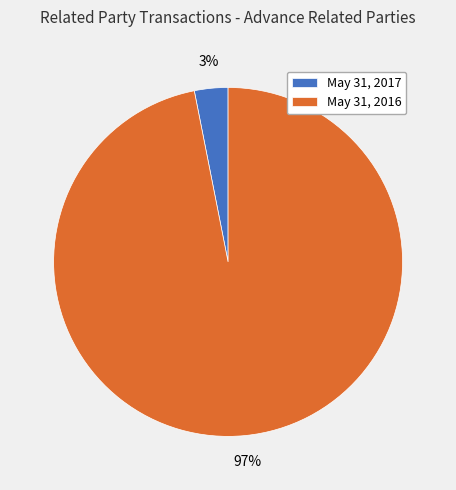

Do May 31, 2016 and May 31, 2017 together represent more than half of the pie?

Yes